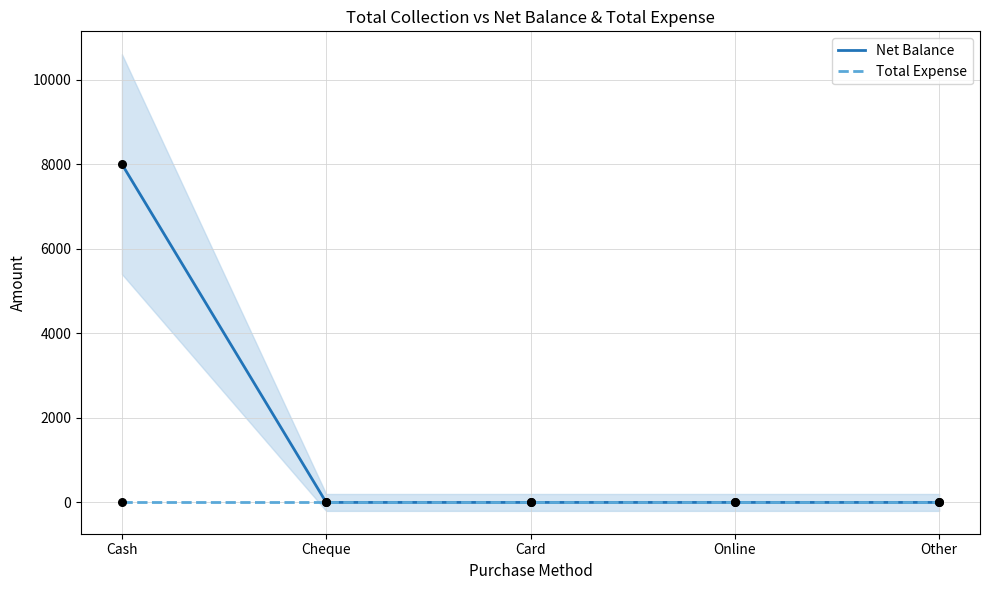

Which series reaches the minimum Y coordinate?

Net Balance